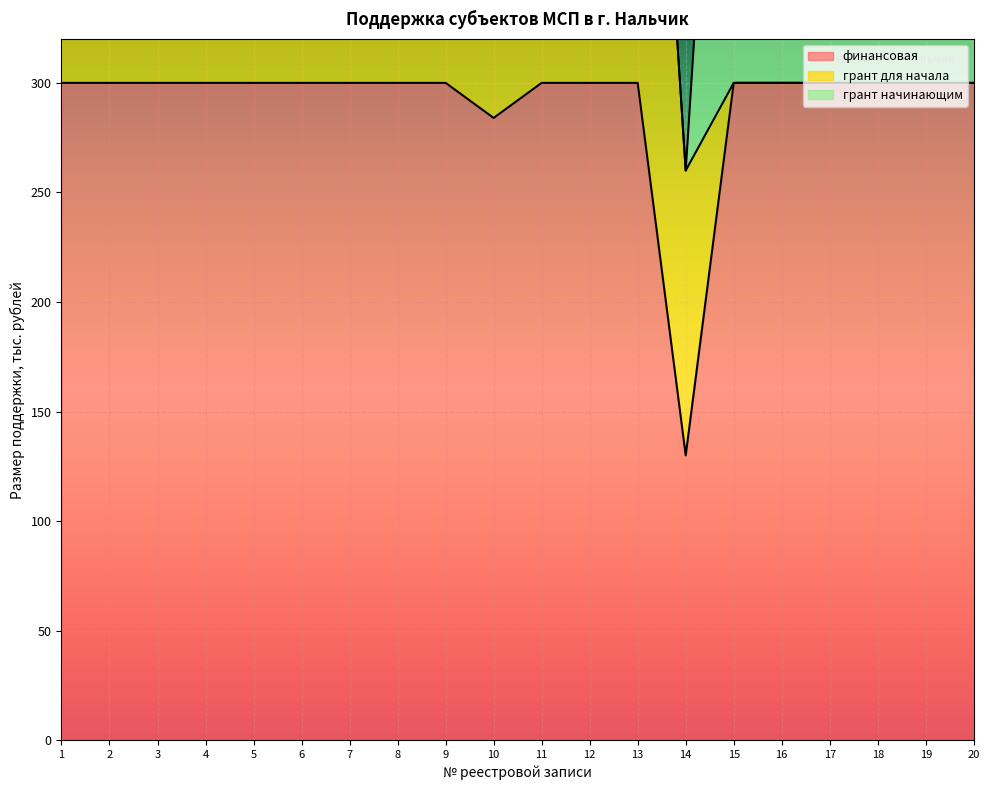

Is it true that грант для начала equals 404 at 5?

False